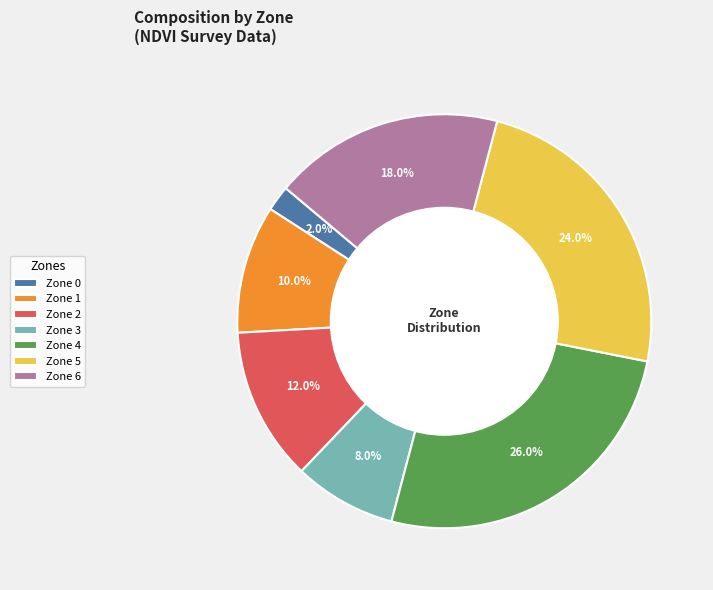

Do Zone 5 and Zone 0 together represent more than half of the pie?

No